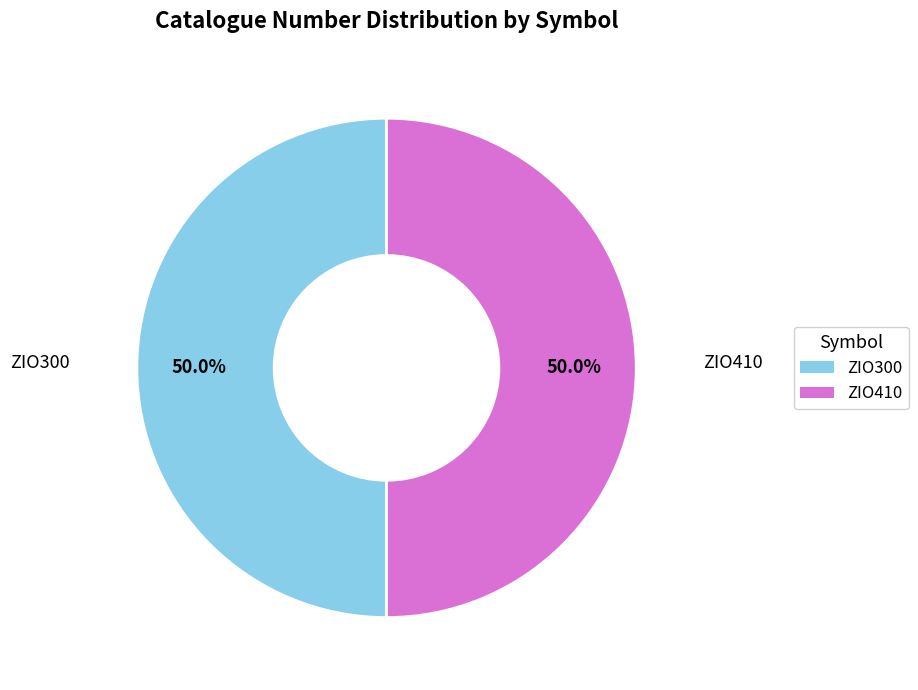

To the nearest percent, what is the average slice percentage?

50%